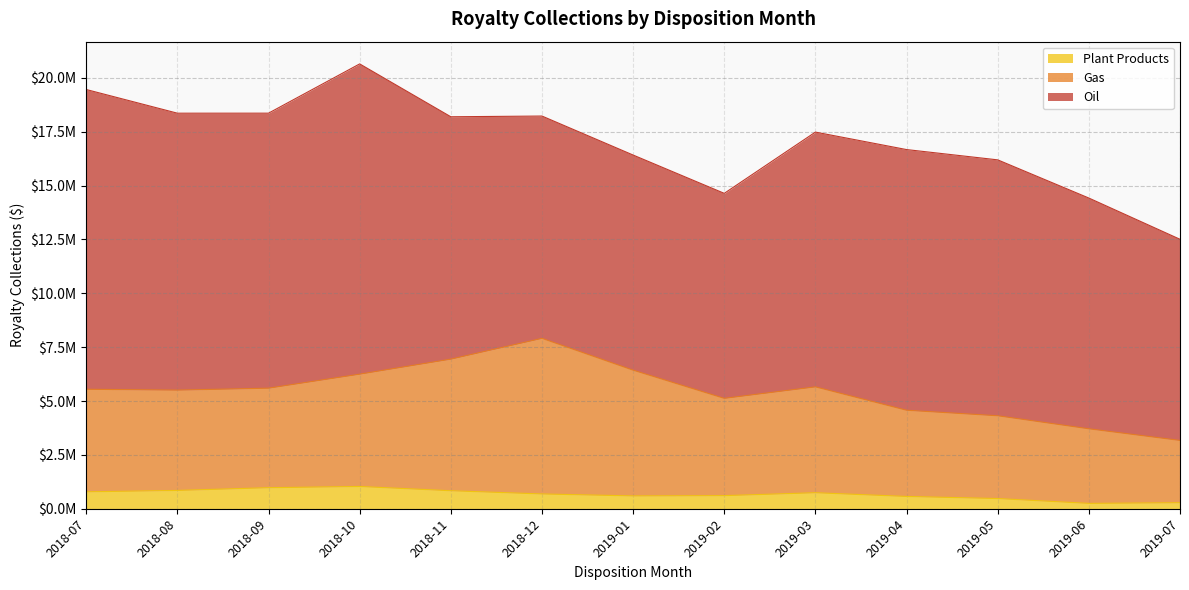

What position from the left is 2018-12?

6